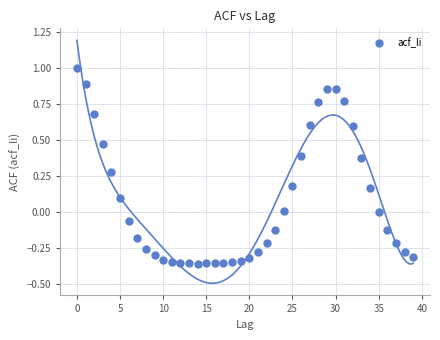

What is the range of Y values (max minus min)?

1.4